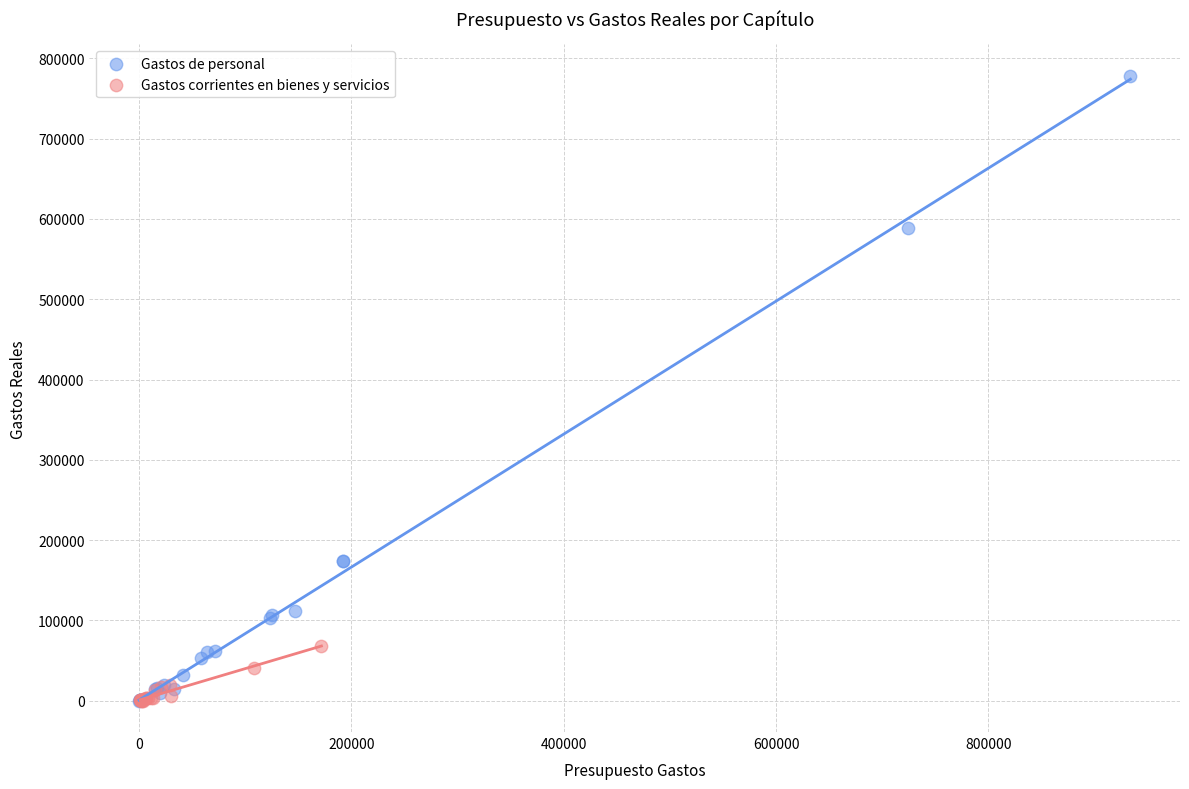

Which series contains the highest Y value?

Gastos de personal